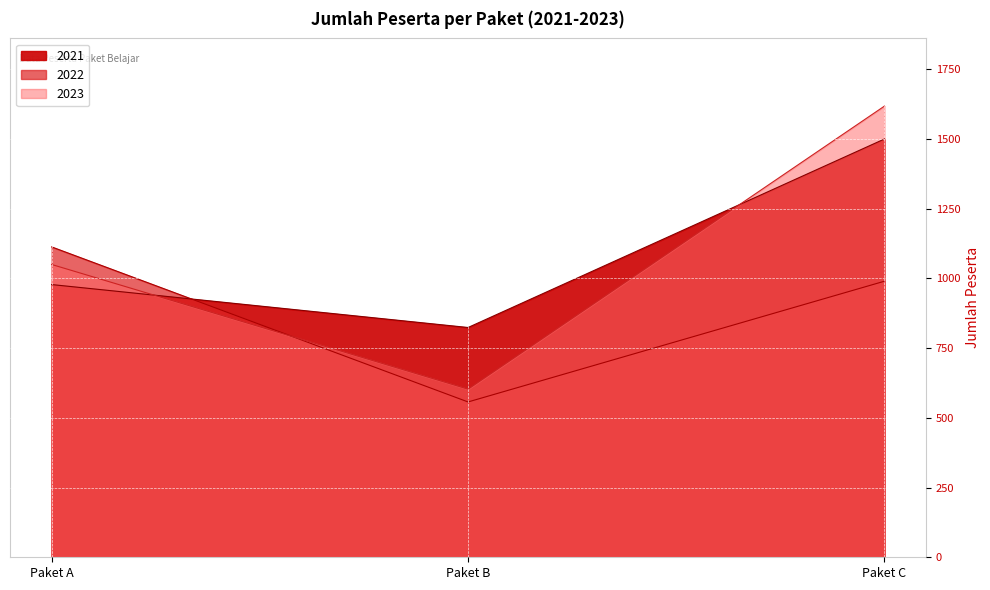

Which series has the widest spread of values?

2023